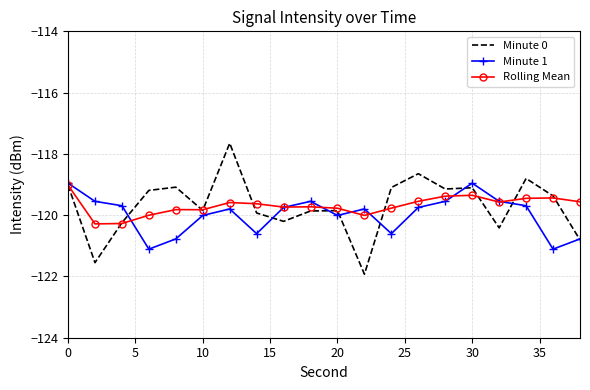

Which series has the largest range (max minus min)?

Minute 0